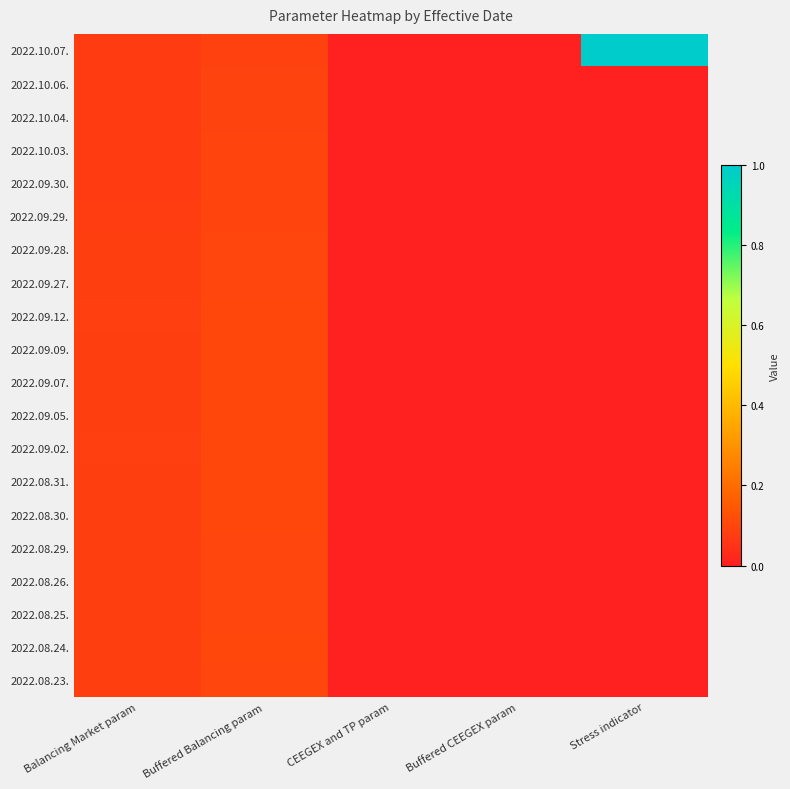

What is the total value across all series at Stress indicator?

1.0